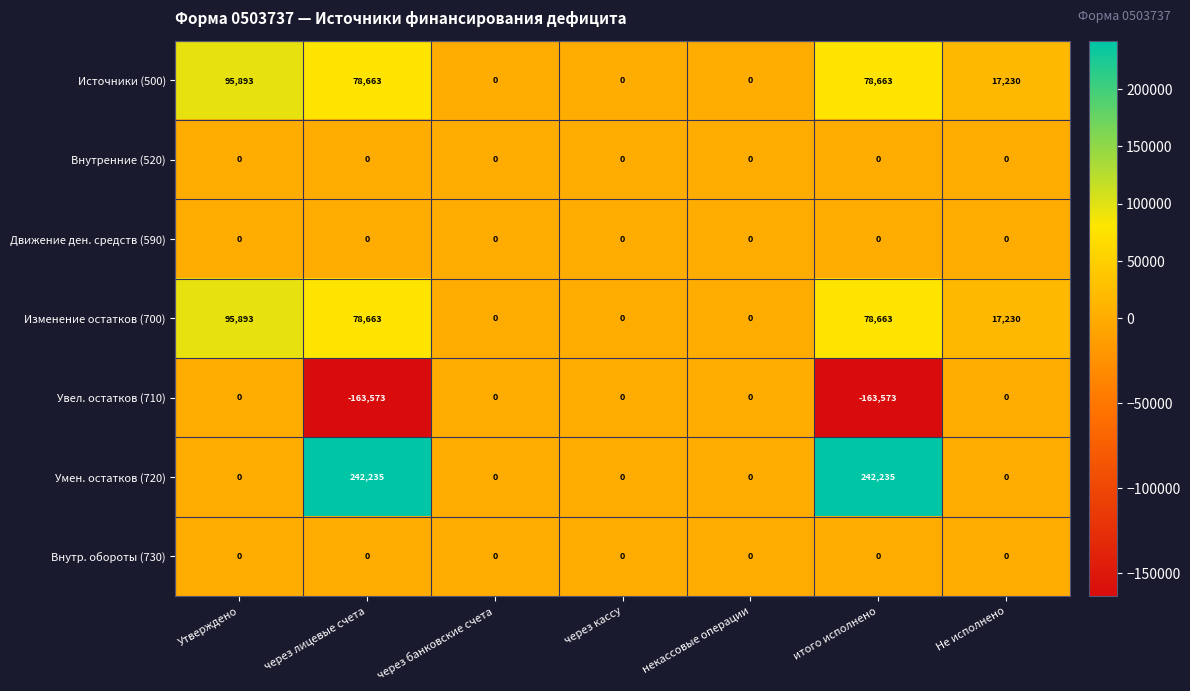

What is the difference between the second highest and second lowest values in the Умен. остатков (720) series?

242235